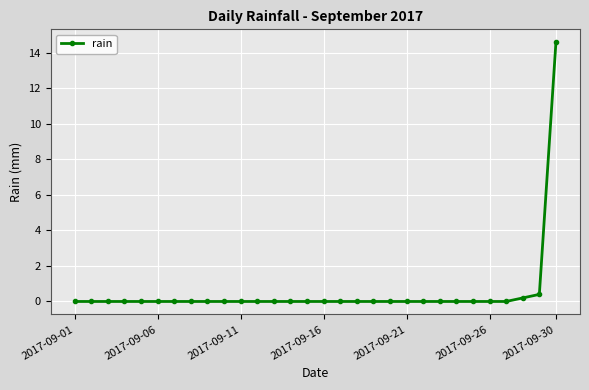

What is the sum of all values?

15.2